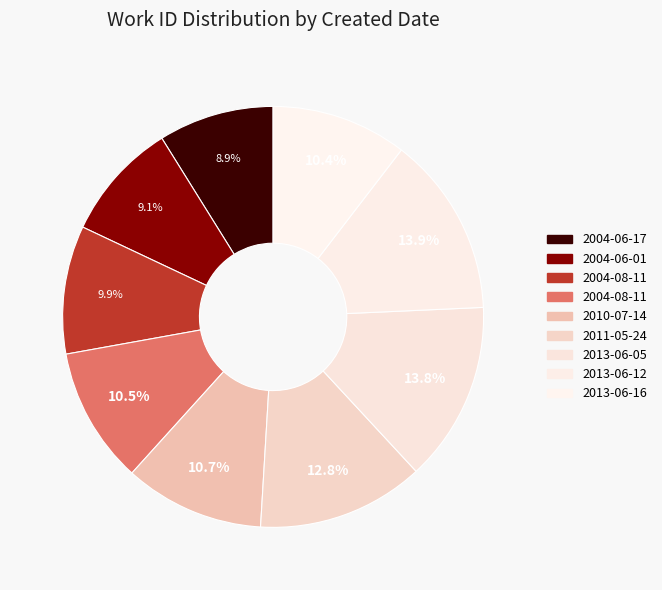

How many slices are in this pie chart?

9